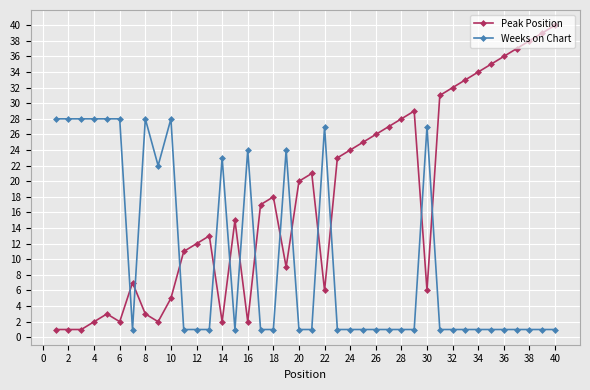

Which series has the largest total across all categories?

Peak Position